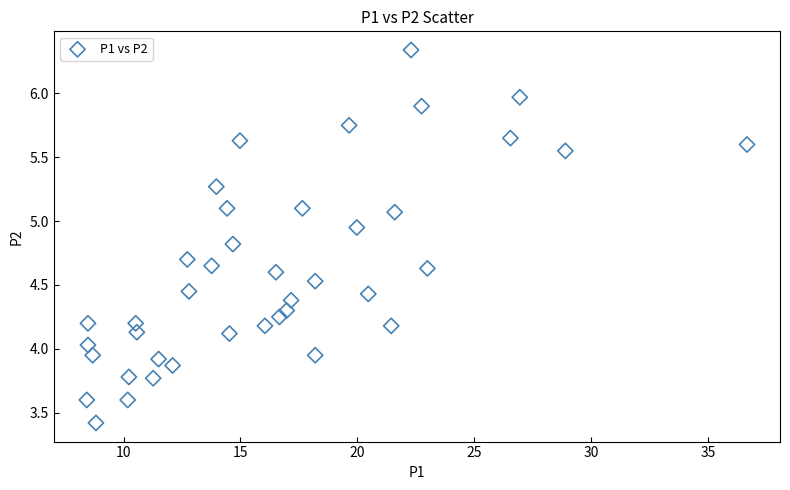

What is the range of X values (max minus min)?

28.2